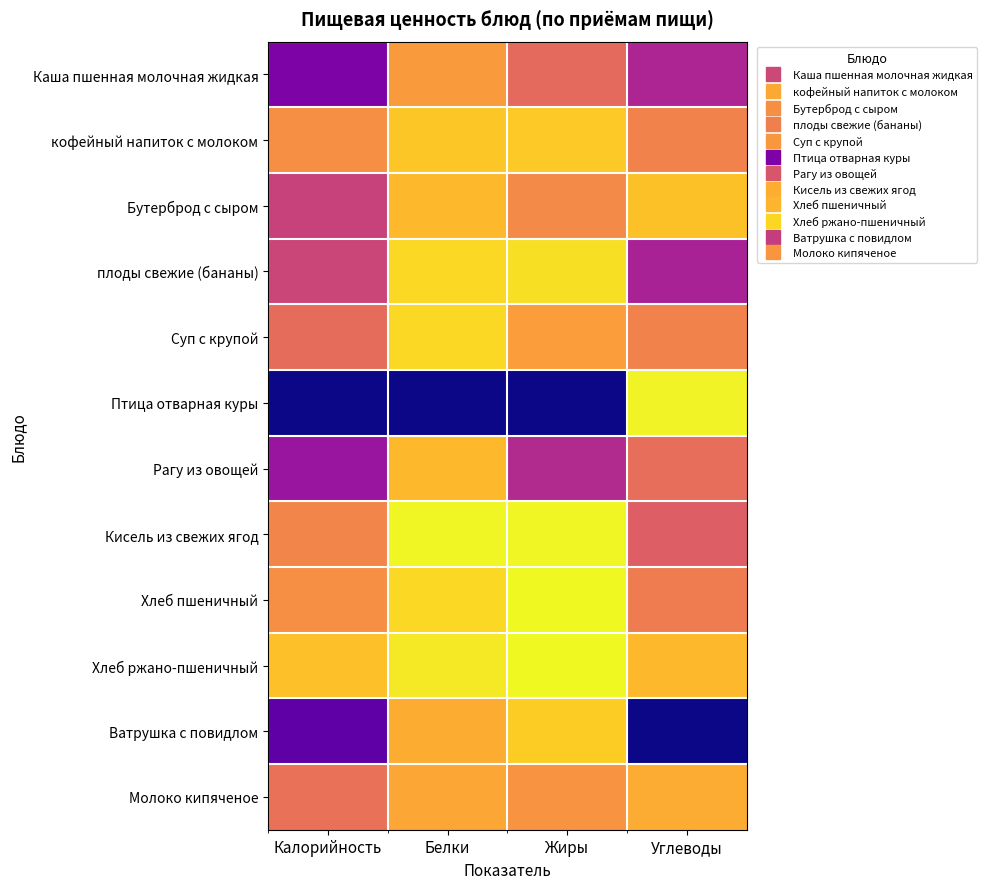

What is the total value across all series at Калорийность?

6.0